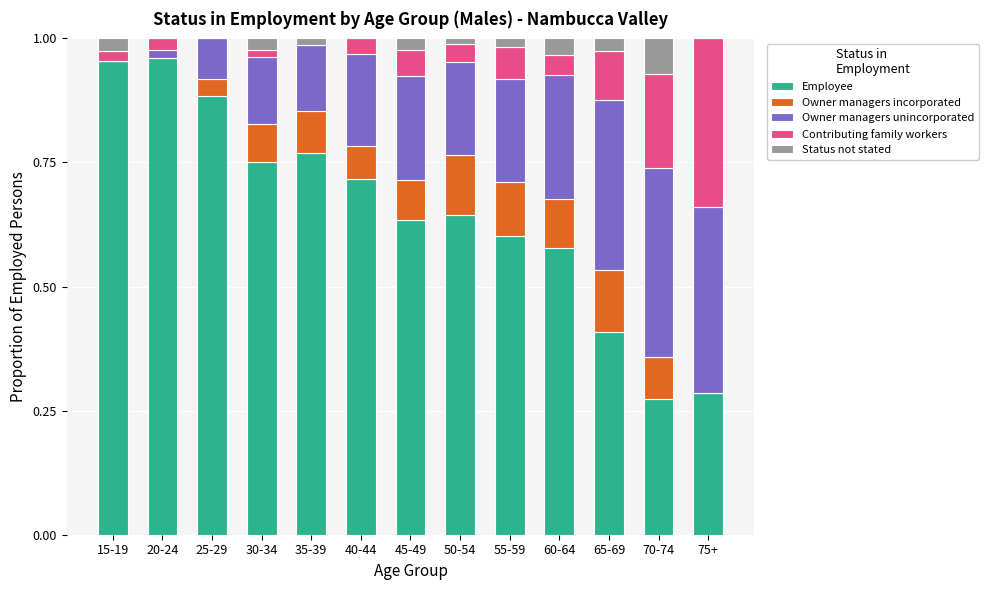

Which series has the widest spread of values?

Employee